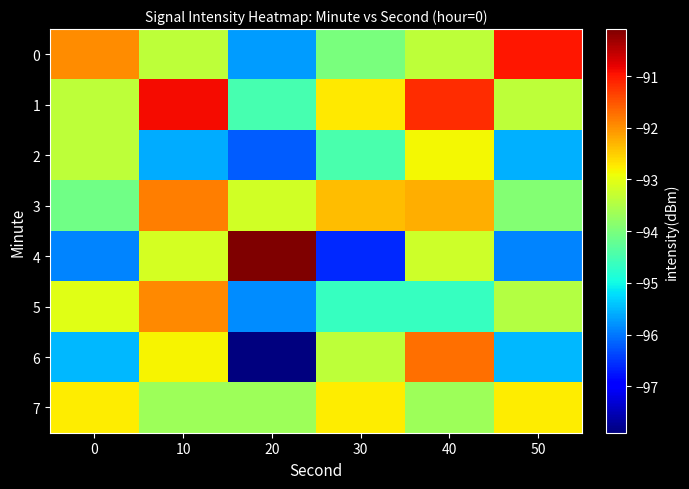

At which category does the chart reach its minimum across all series?

20